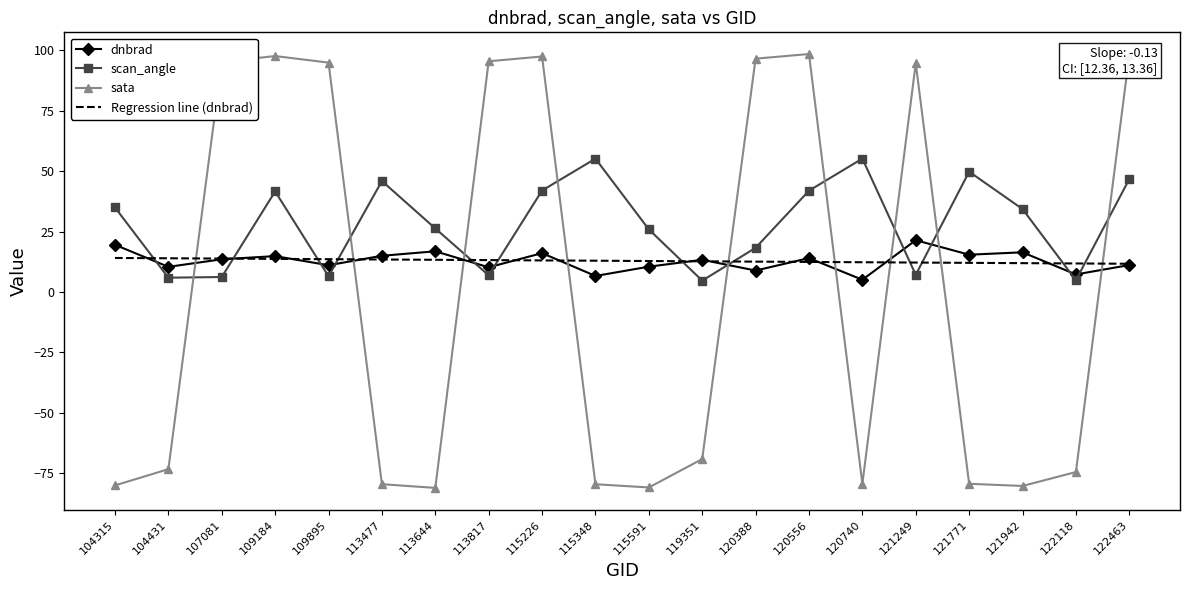

What is the total value across all series at 104315?

-11.6